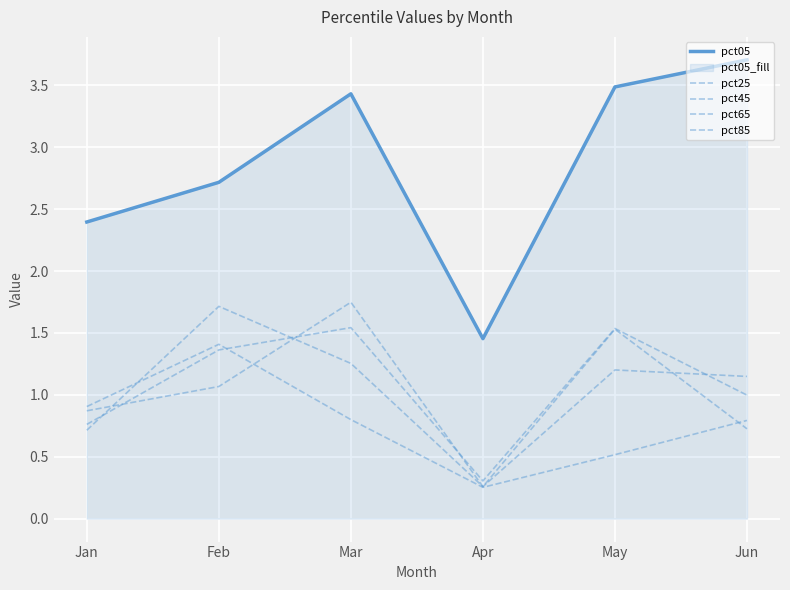

Which series has the largest total across all categories?

pct05